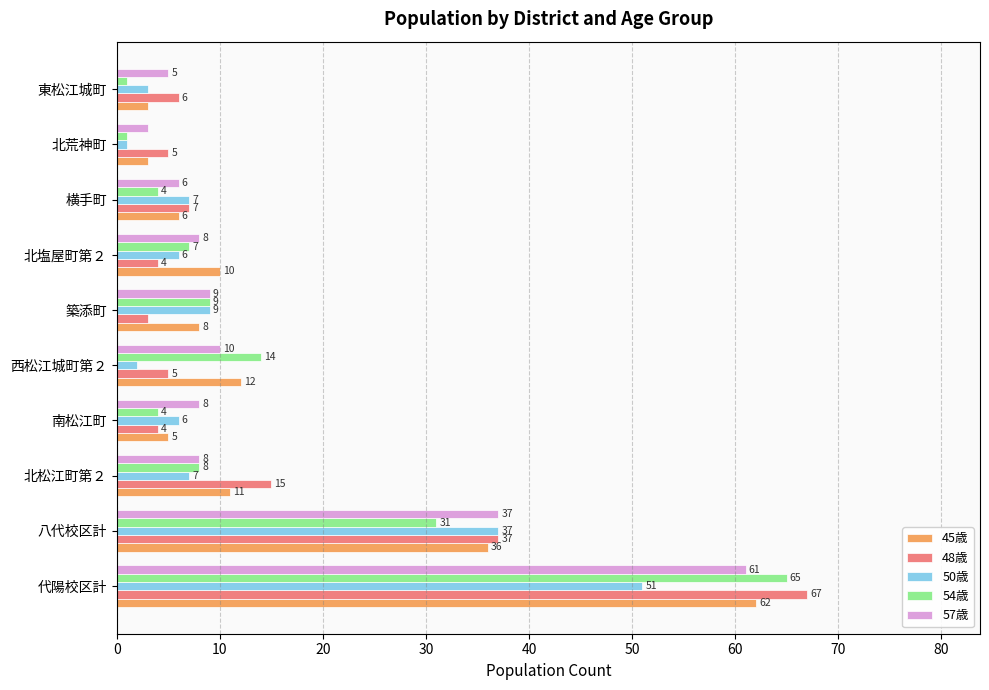

What is the maximum value for 45歳?

62